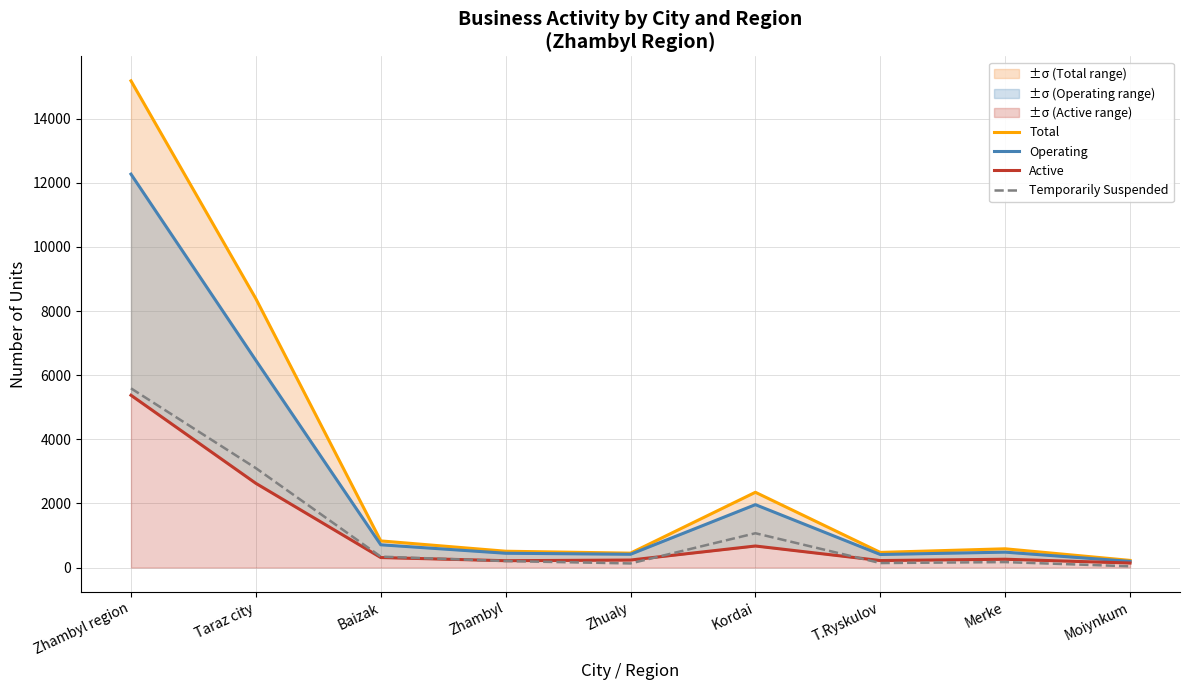

How many data points does each series have?

9